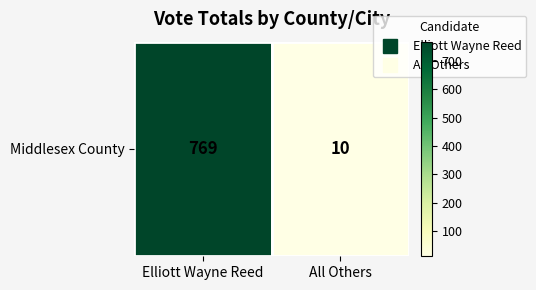

What is the difference between the maximum and minimum values?

759